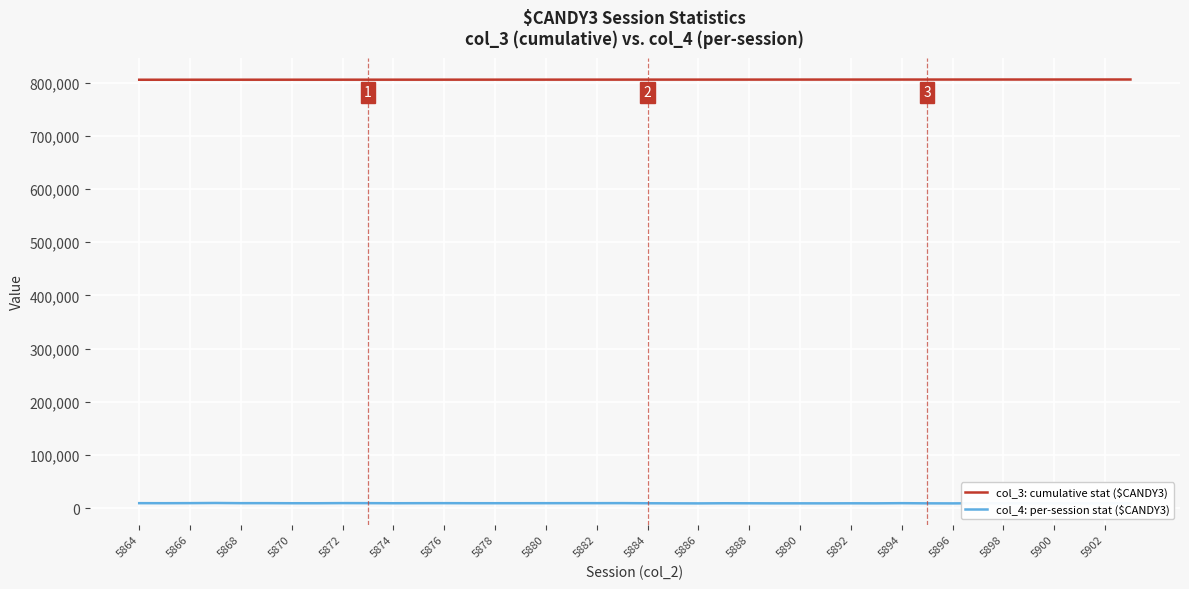

What is the maximum value for col_3: cumulative stat ($CANDY3)?

805785